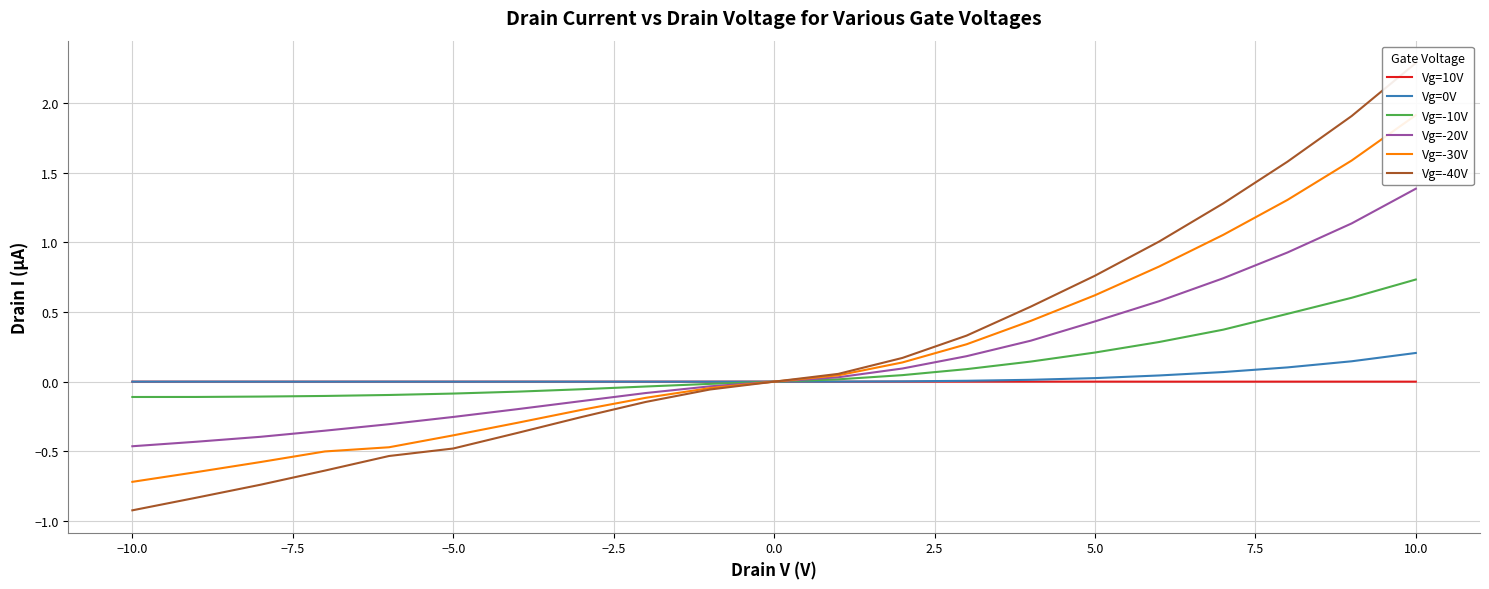

Rank the series at 7.5 from highest to lowest value.

Vg=-40V, Vg=-30V, Vg=-20V, Vg=-10V, Vg=0V, Vg=10V